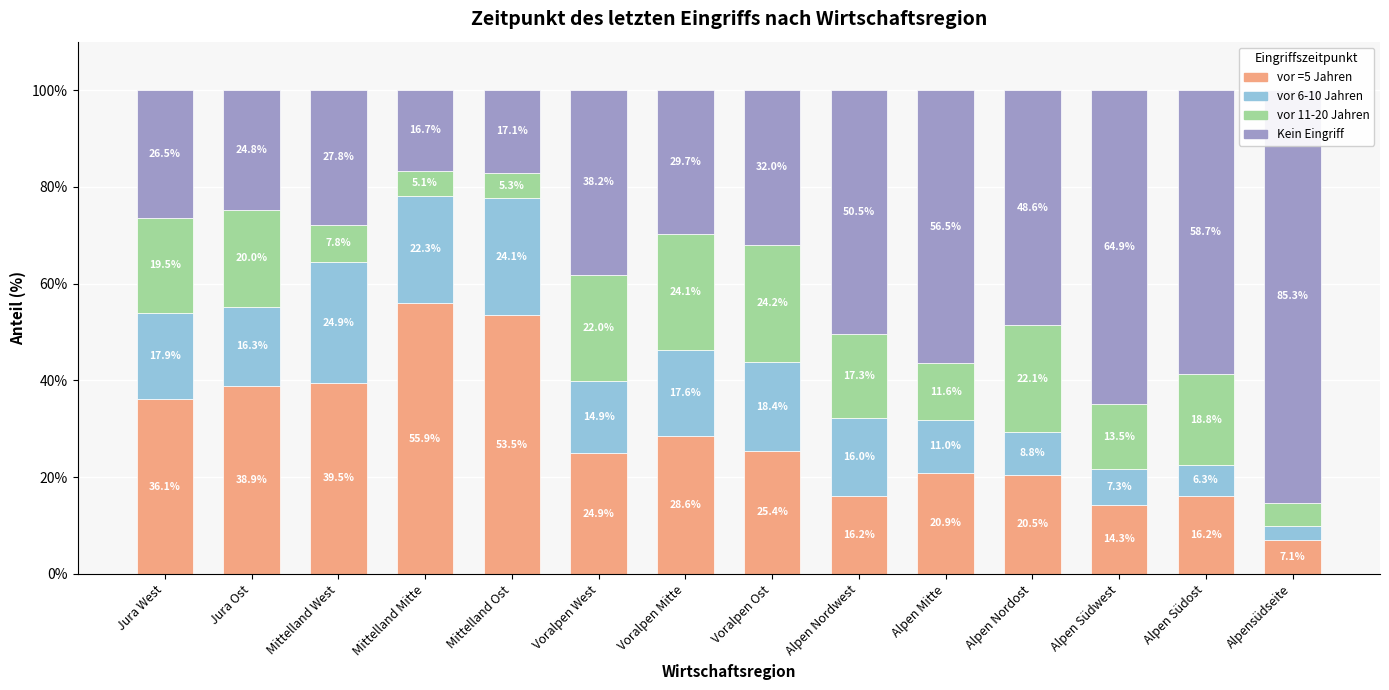

Rank the series at Alpen Nordwest from highest to lowest value.

Kein Eingriff, vor 11-20 Jahren, vor 6-10 Jahren